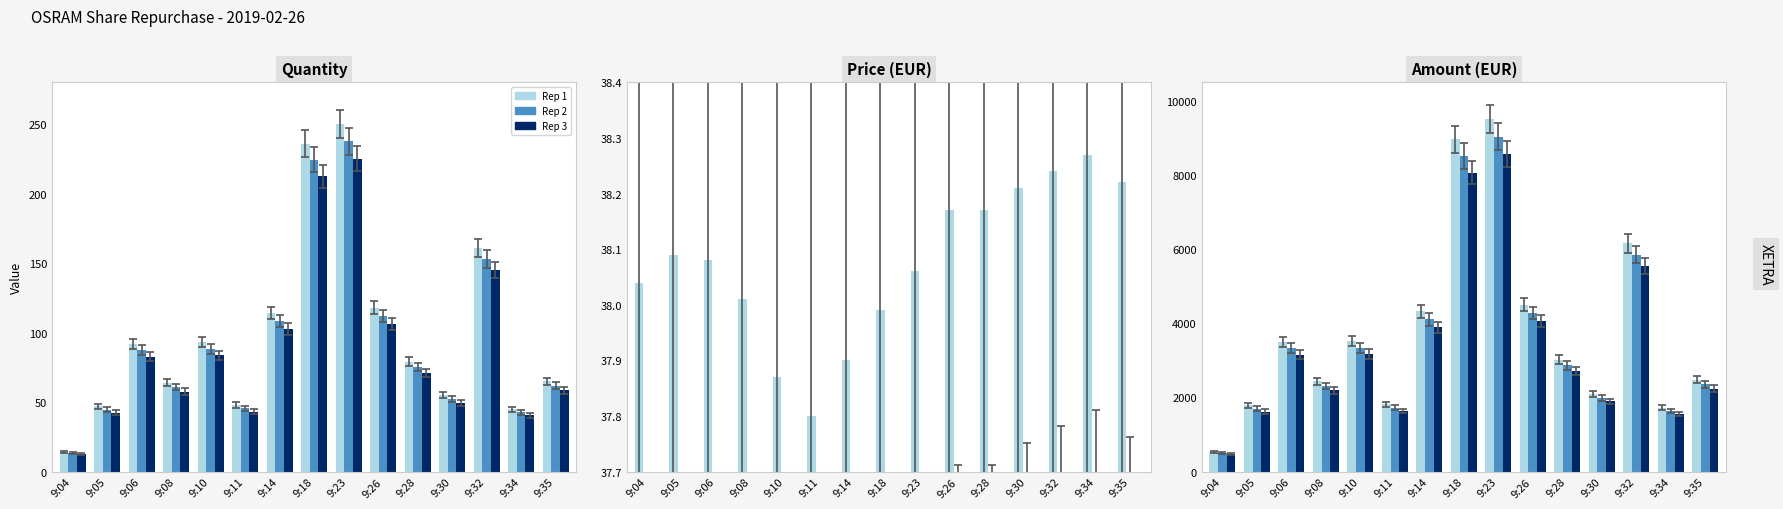

What is the sum of all Amount (EUR) values?

58635.7